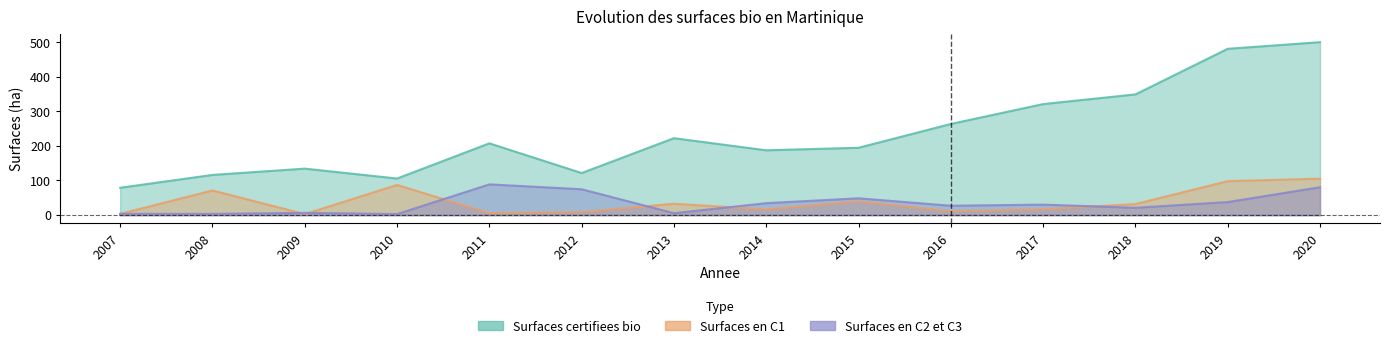

At which category is the sum across all series the highest?

2020